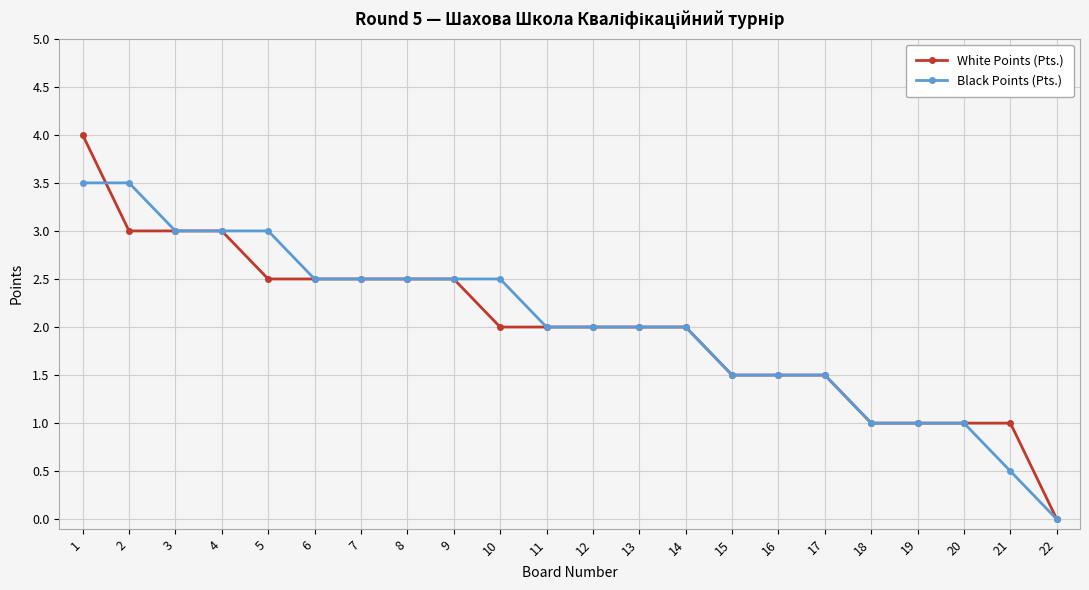

What is the greatest value displayed?

4.0